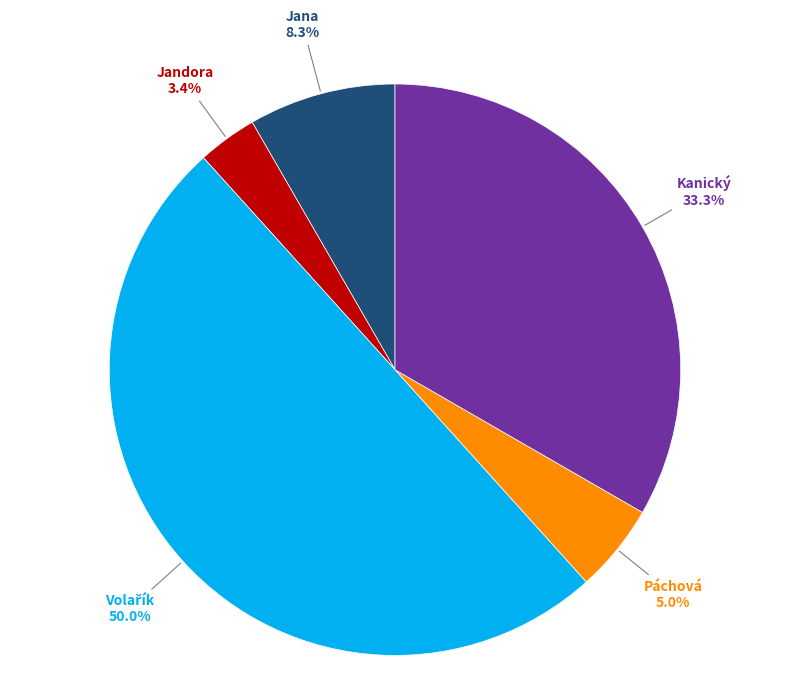

How many slices are in this pie chart?

5